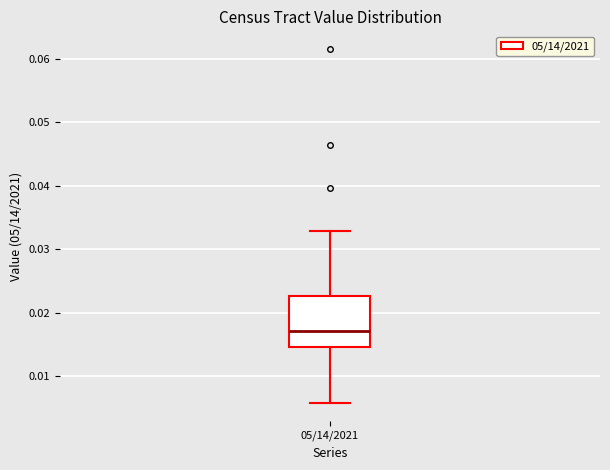

Read this box plot against the y-axis: the position of the median line, the range covered by the box, and the ends of both whiskers. The values are not printed on the chart, so give them approximately, as read against the axis.

median 0.017, box 0.015 to 0.023, whiskers 0.006 to 0.033